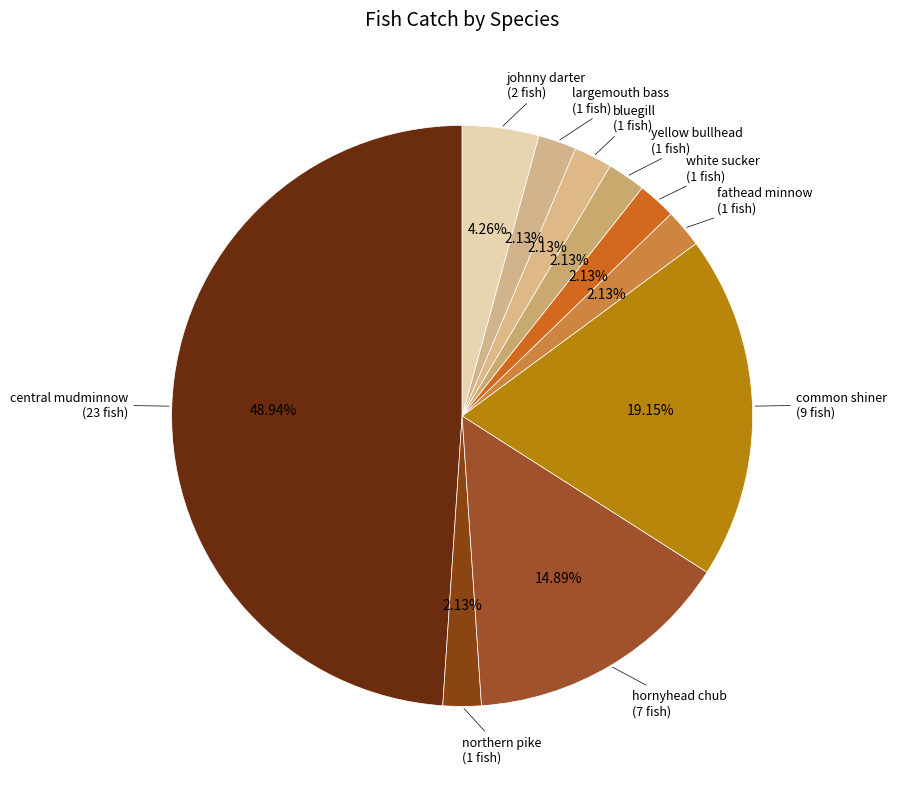

What portion of the pie excludes largemouth bass?

97.9%